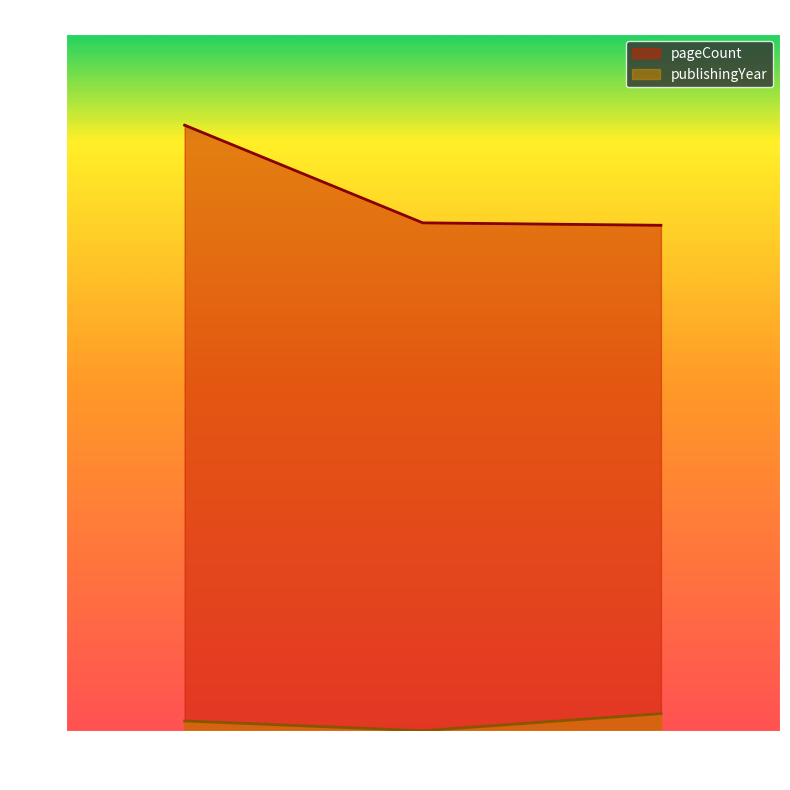

Between 326 and 20238, which is larger?

20238